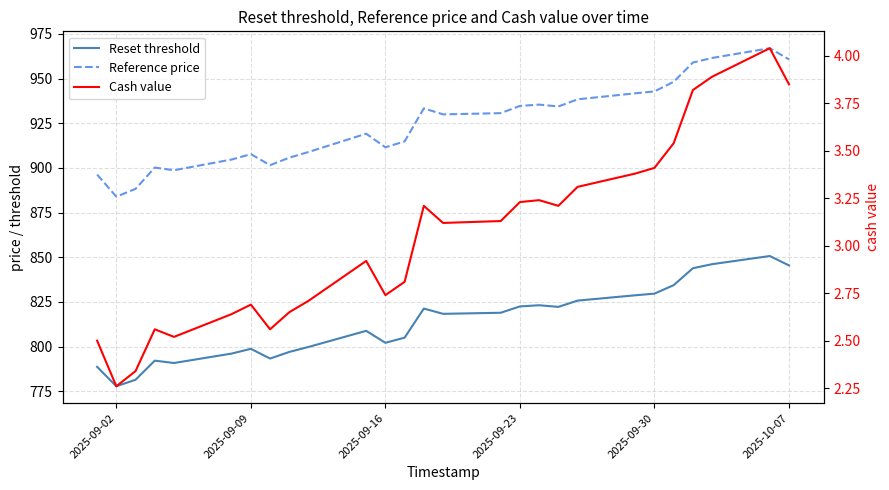

What is the value of the Reference price point at the 1st from the left?

896.3